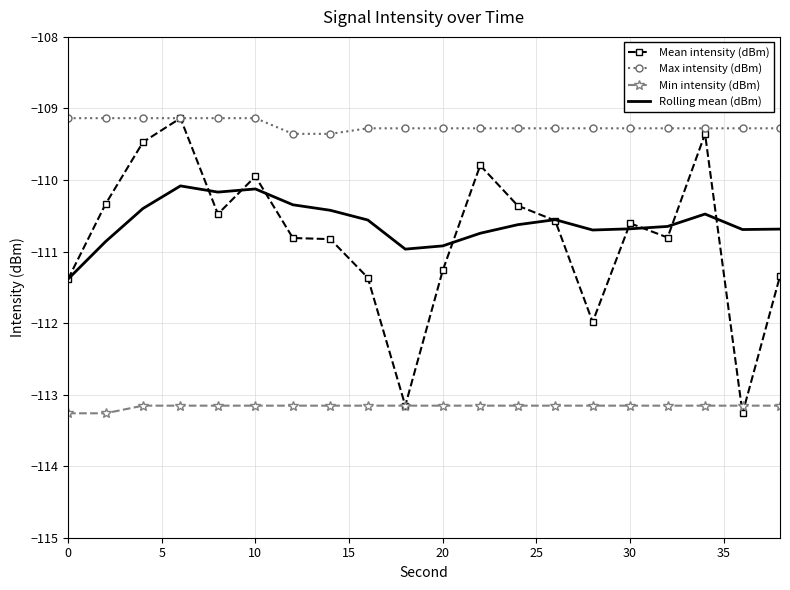

True or false: Min intensity (dBm) and Rolling mean (dBm) intersect in this chart.

False